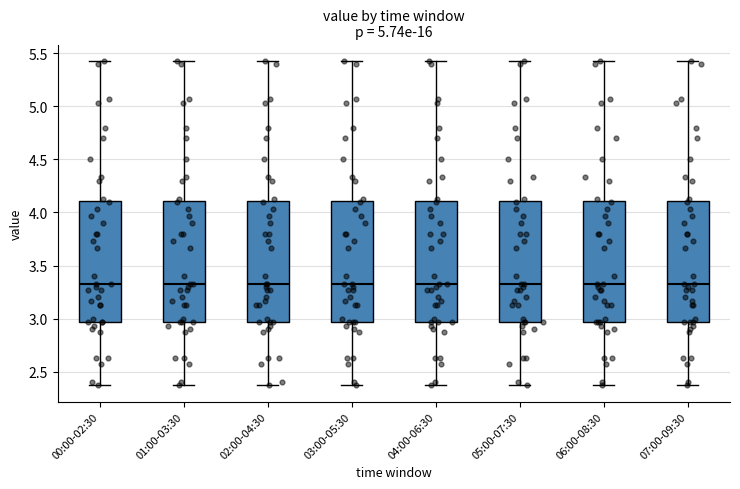

Reading left to right, transcribe this box plot: for each box, give where its median line is, the range the box spans, and where its two whiskers end, as read against the y-axis. The values are not printed on the chart, so give them approximately, as read against the axis.

00:00-02:30: median 3.35, box 2.95 to 4.10, whiskers 2.35 to 5.45
01:00-03:30: median 3.35, box 2.95 to 4.10, whiskers 2.35 to 5.45
02:00-04:30: median 3.35, box 2.95 to 4.10, whiskers 2.35 to 5.45
03:00-05:30: median 3.35, box 2.95 to 4.10, whiskers 2.35 to 5.45
04:00-06:30: median 3.35, box 2.95 to 4.10, whiskers 2.35 to 5.45
05:00-07:30: median 3.35, box 2.95 to 4.10, whiskers 2.35 to 5.45
06:00-08:30: median 3.35, box 2.95 to 4.10, whiskers 2.35 to 5.45
07:00-09:30: median 3.35, box 2.95 to 4.10, whiskers 2.35 to 5.45